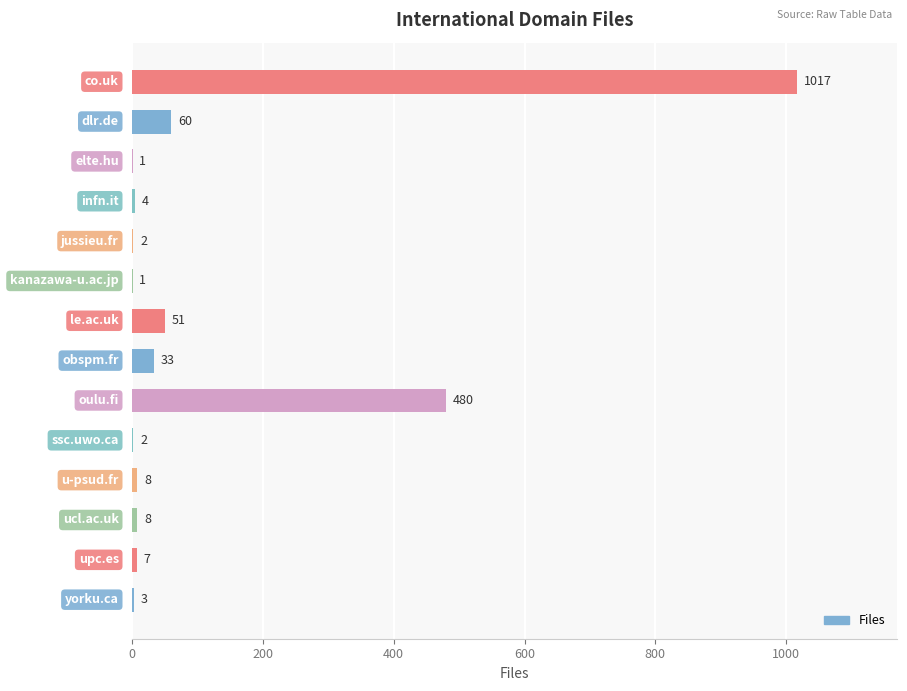

What is the sum of all values?

1677